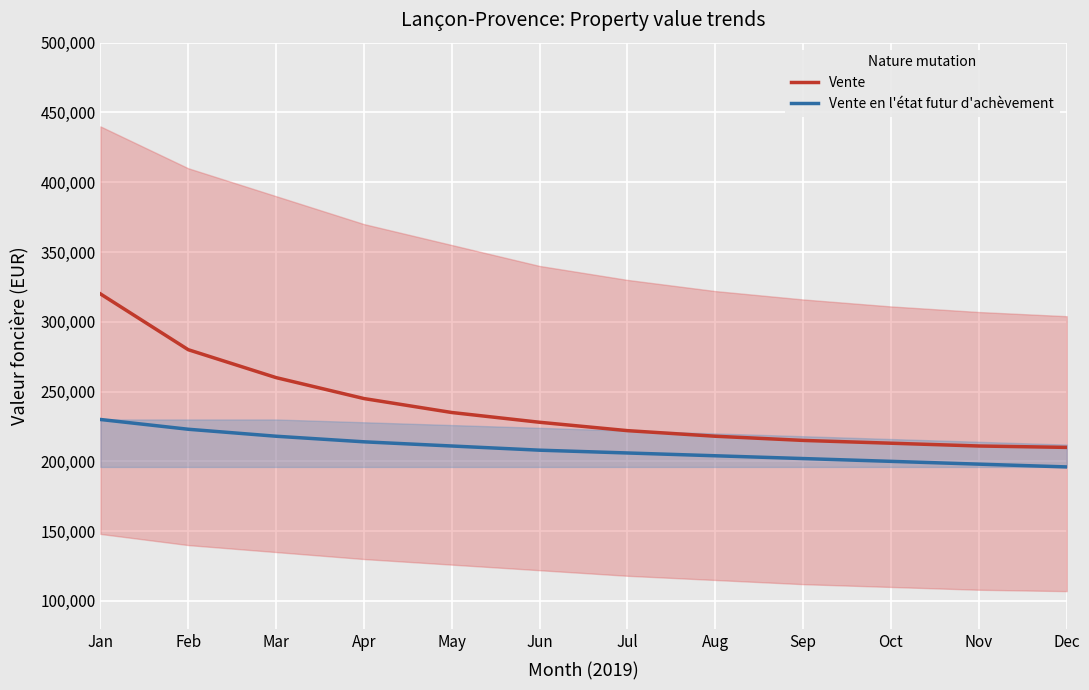

Is it true that Vente equals 339495 at Oct?

False